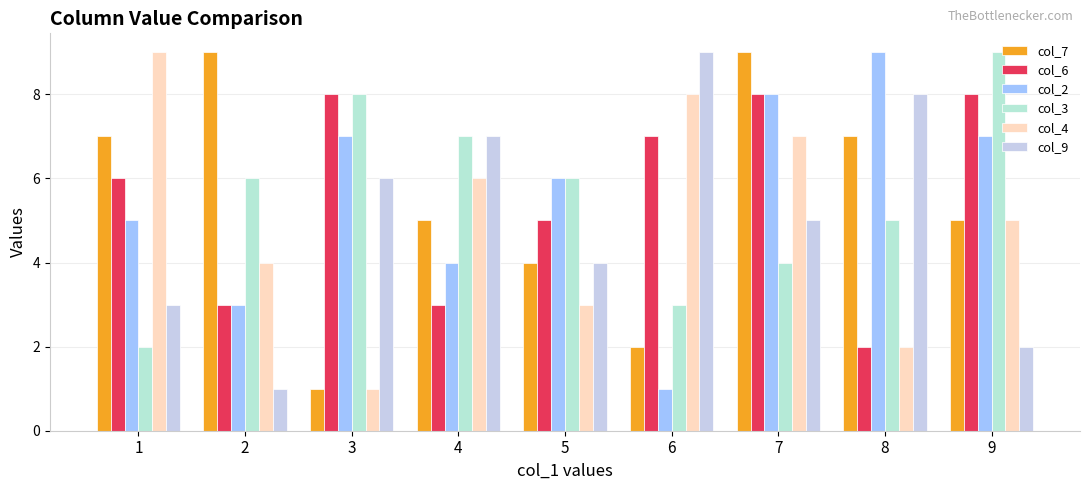

Which series changed the most between 2 and 4?

col_9